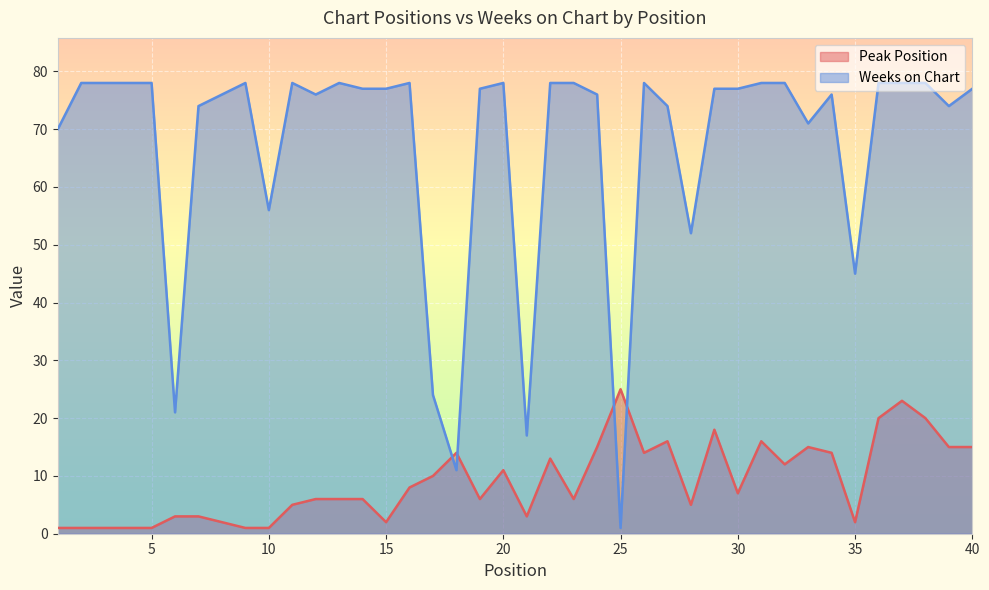

What is the average value of the Peak Position series?

9